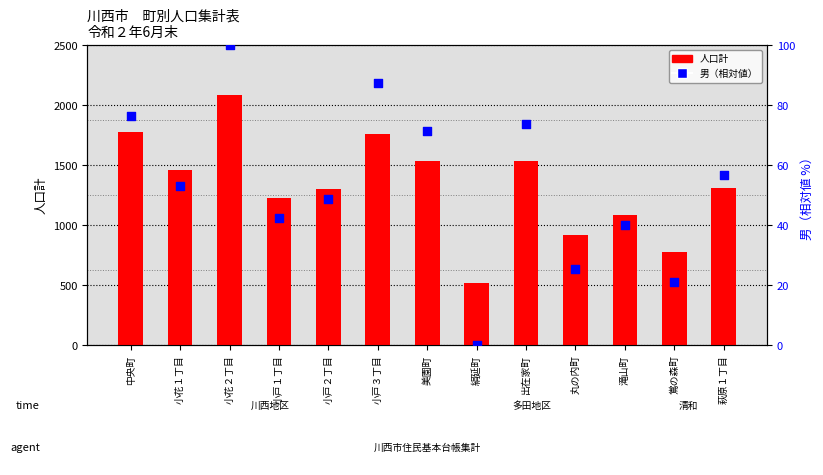

Is the value of 男（パーセンタイル） at 小花１丁目 greater than the value of 人口計 at 中央町?

No